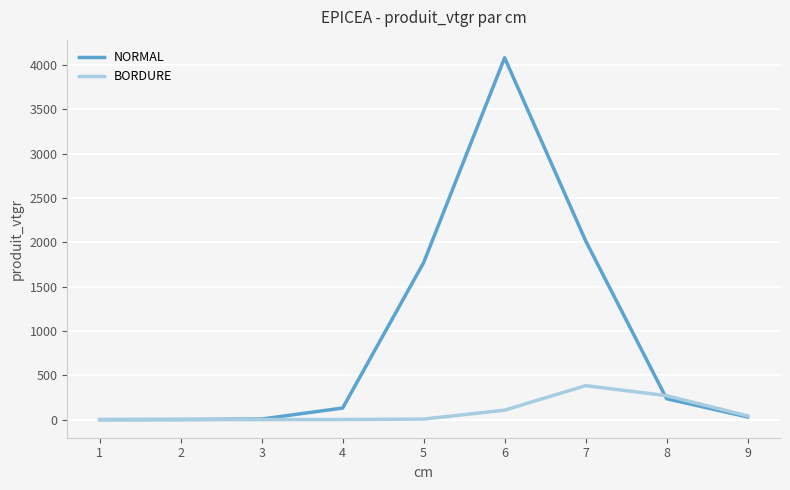

Which category has the highest value in the NORMAL series?

6